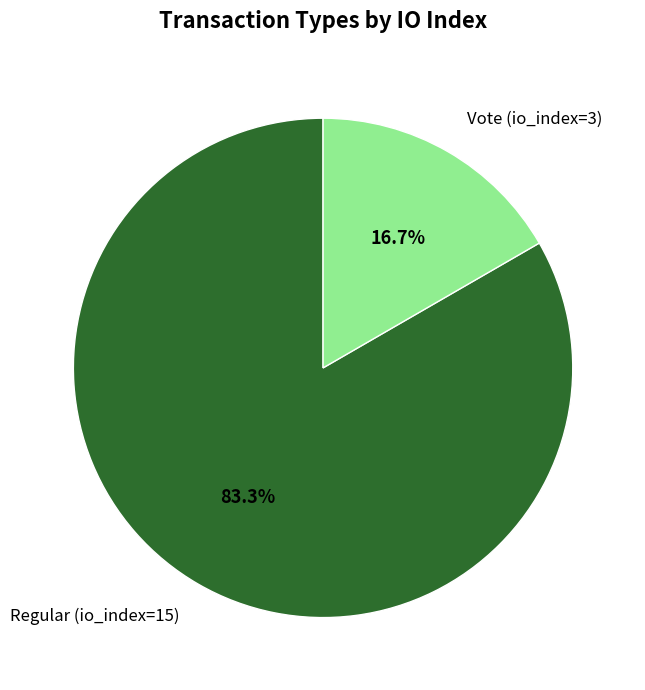

Which category has the biggest portion of the pie?

Regular (io_index=15)